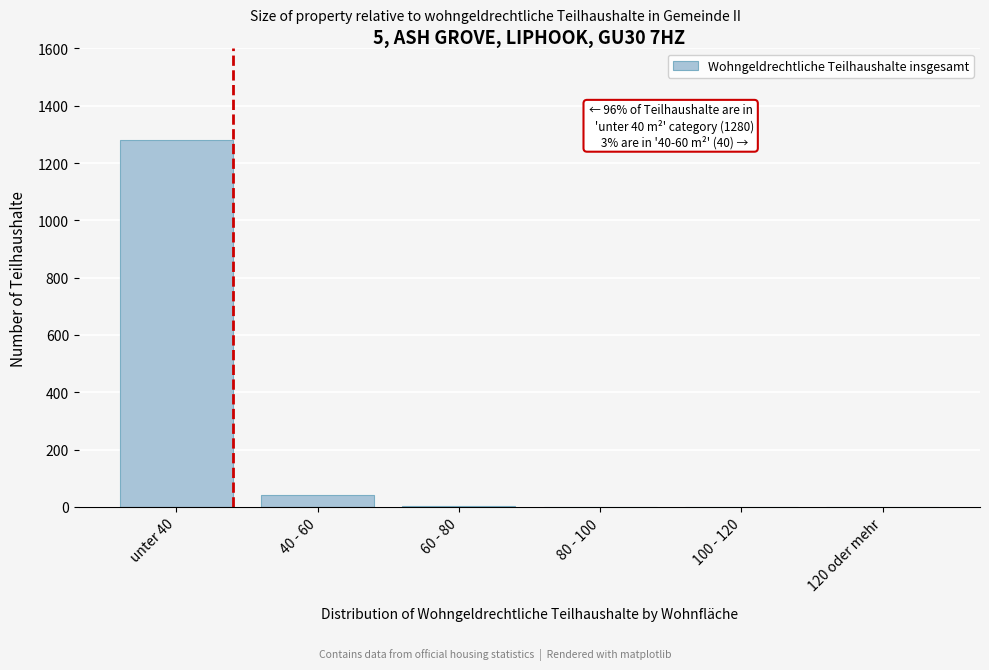

The value at 100 - 120 is -517. True or false?

False